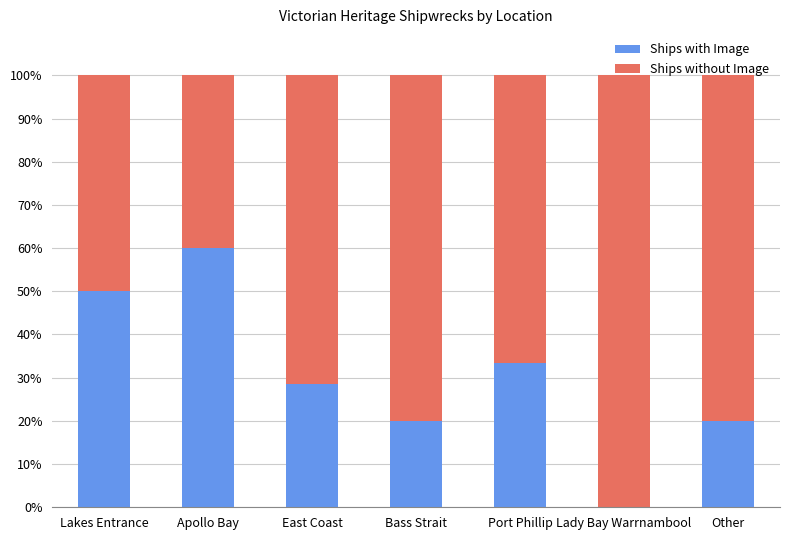

How many data points in Ships with Image are above 28?

4